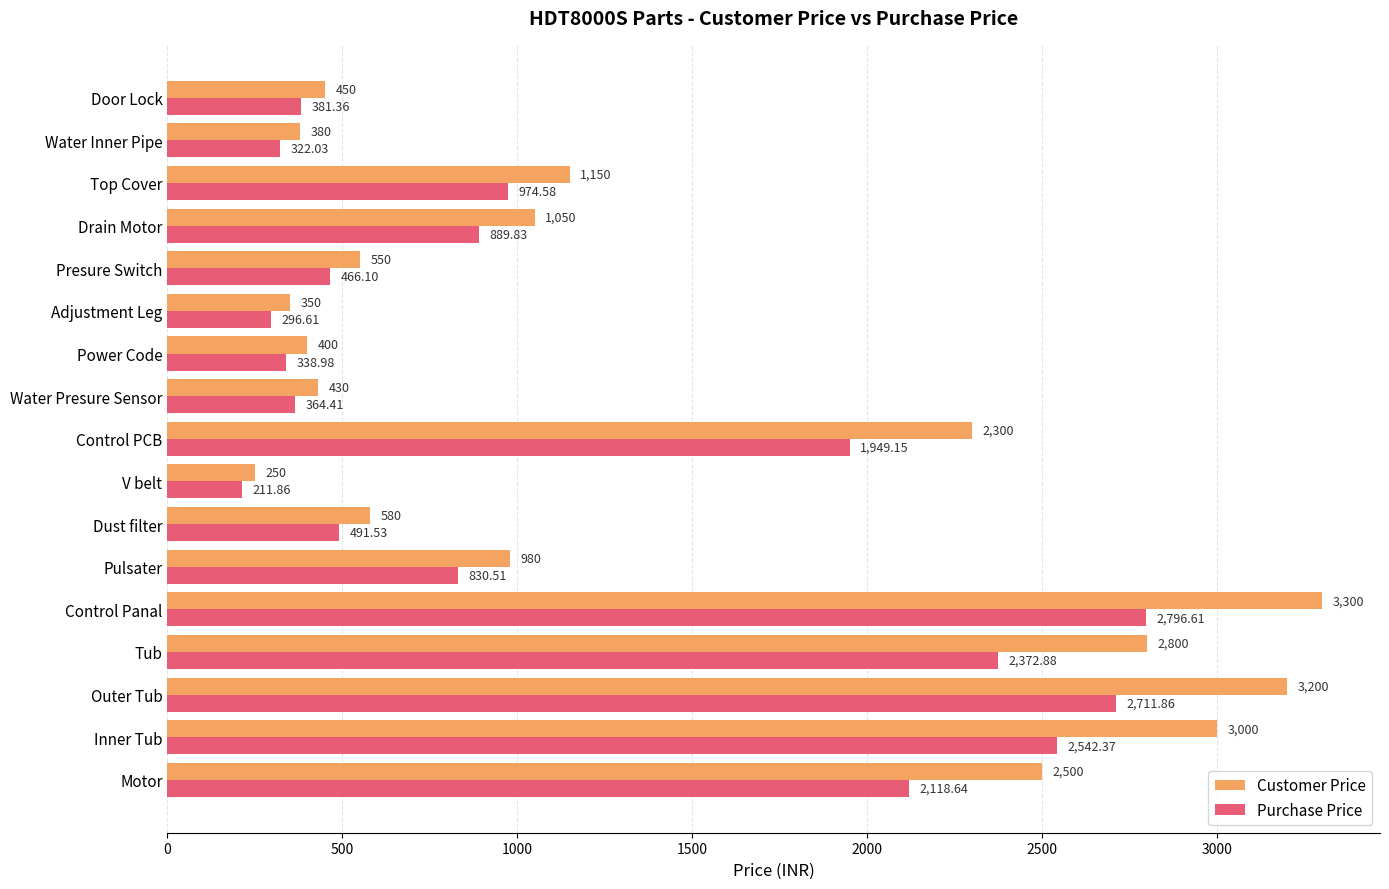

Which label corresponds to the largest value in the chart?

Control Panal